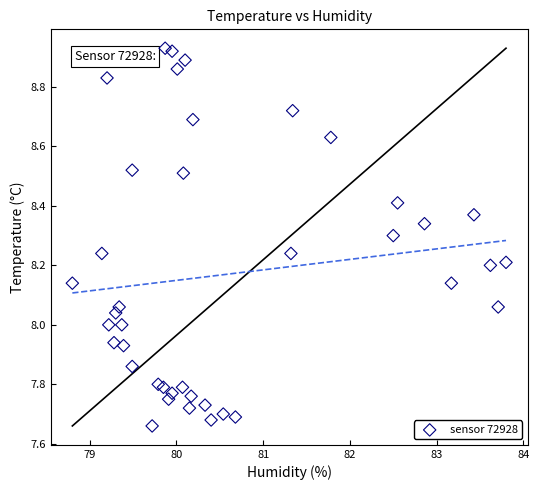

What is the range of X values (max minus min)?

5.0